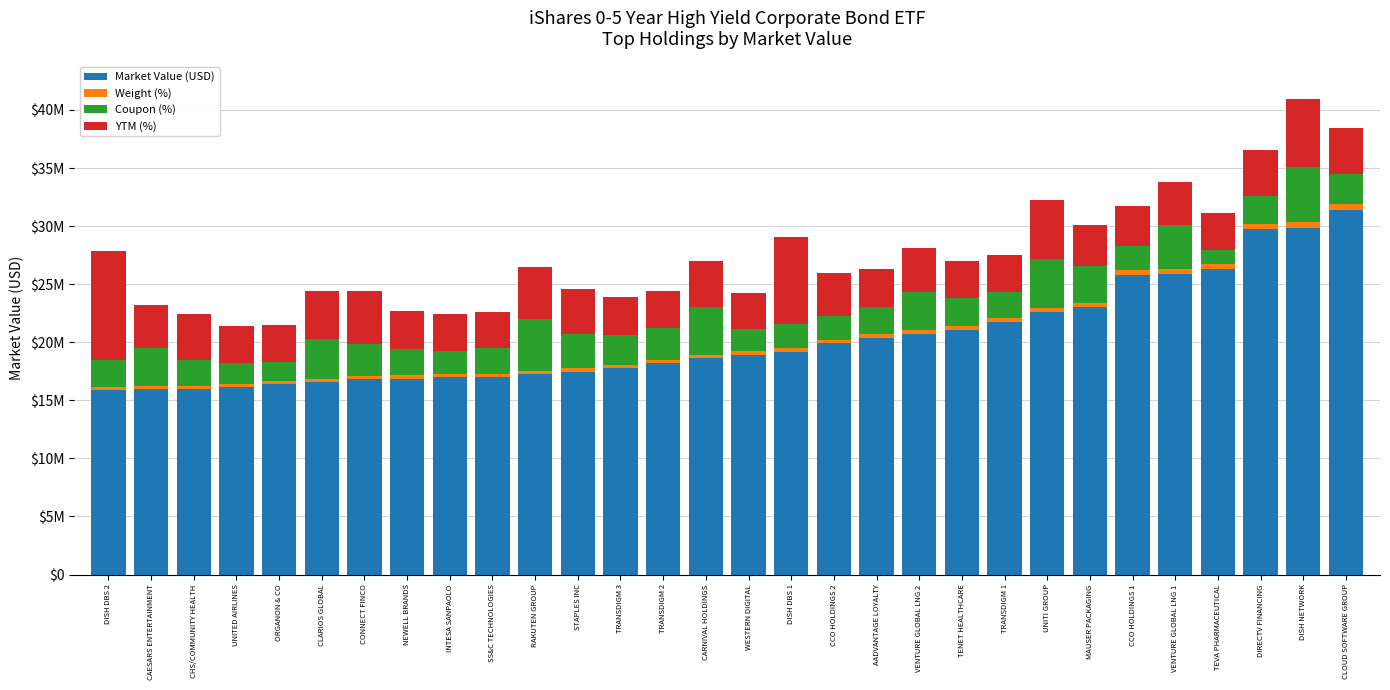

At RAKUTEN GROUP, list the series in order from smallest to largest.

Weight (%), YTM (%), Coupon (%), Market Value (USD)